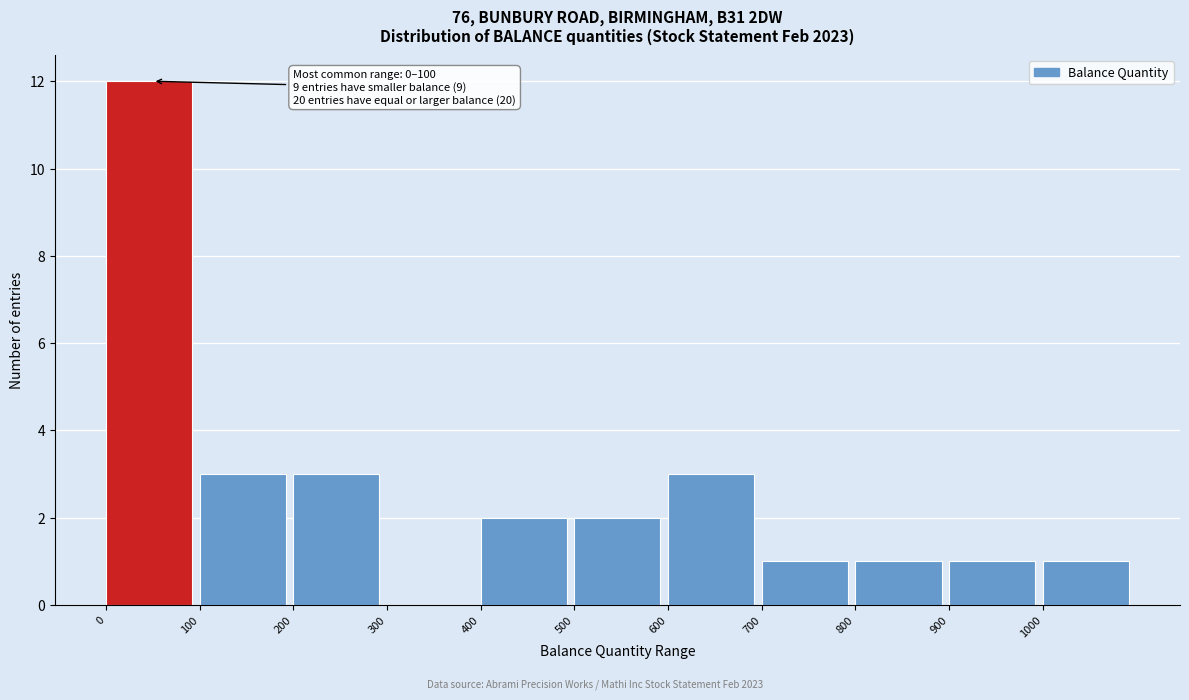

Which range on the x-axis has the tallest bar?

0 to 100